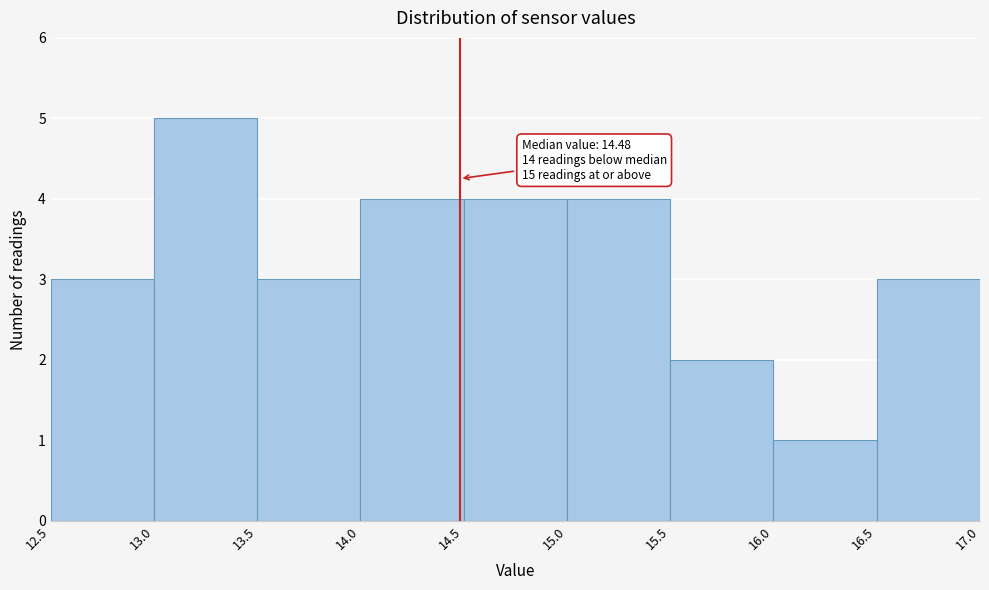

Over which range of the x-axis is the bar tallest?

13.0 to 13.5